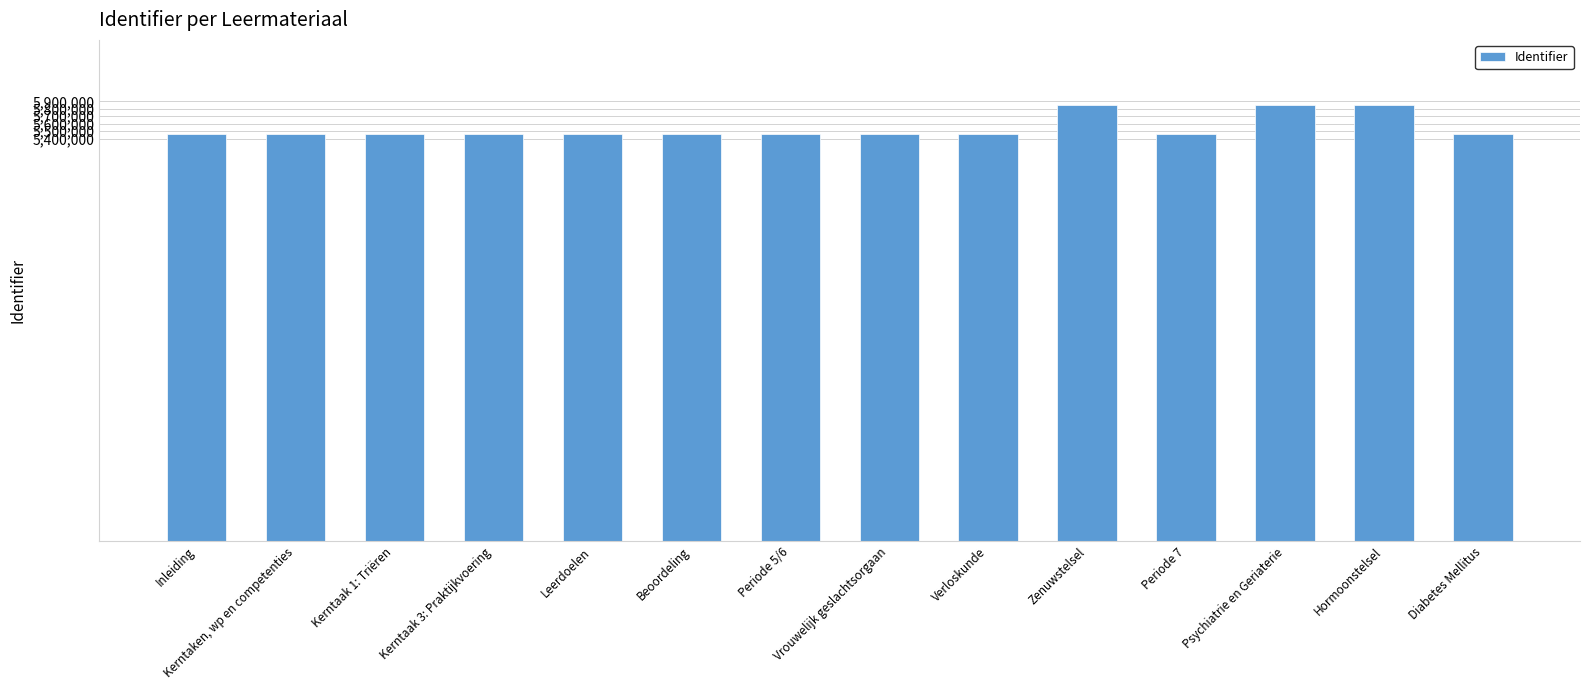

Rank the categories by value from highest to lowest.

Psychiatrie en Geriaterie, Hormoonstelsel, Zenuwstelsel, Beoordeling, Leerdoelen, Kerntaak 3: Praktijkvoering, Kerntaak 1: Triëren, Kerntaken, wp en competenties, Inleiding, Diabetes Mellitus, Periode 7, Periode 5/6, Verloskunde, Vrouwelijk geslachtsorgaan